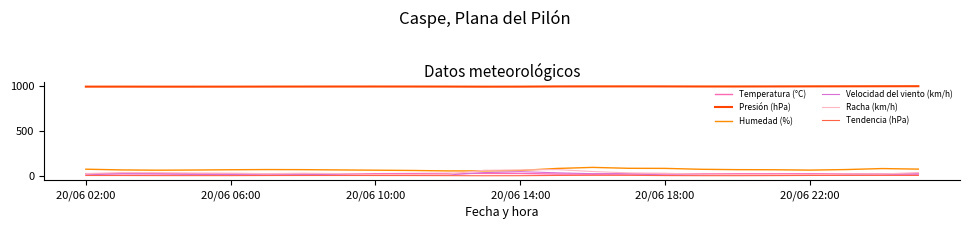

What is the greatest value displayed?

993.1